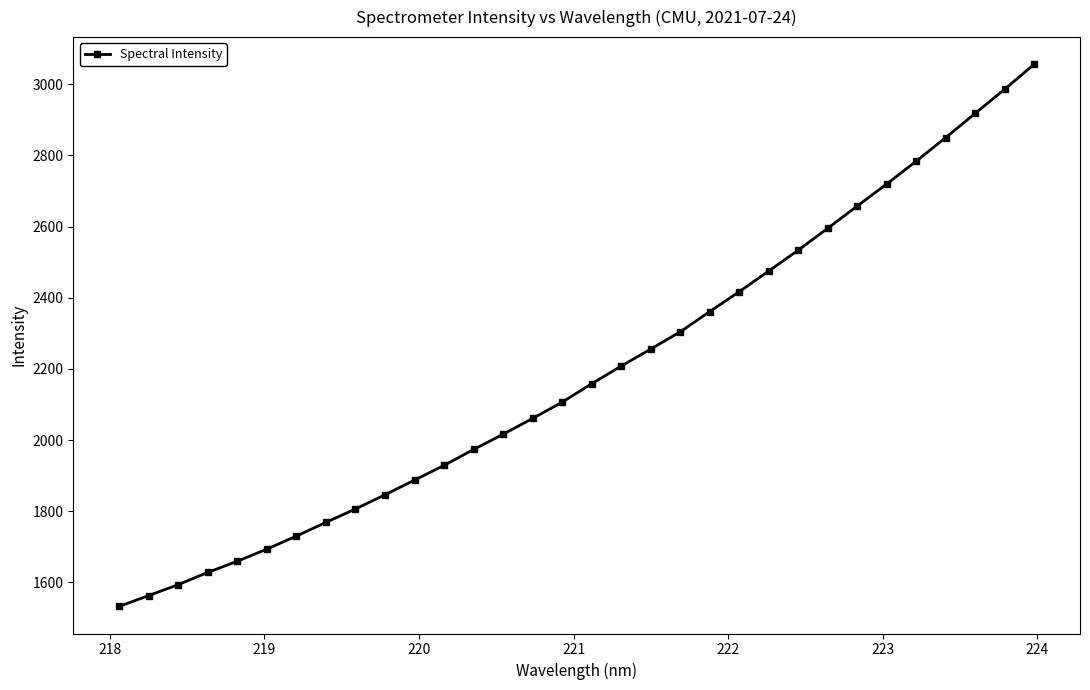

What is the difference between the maximum and minimum values?

1524.0